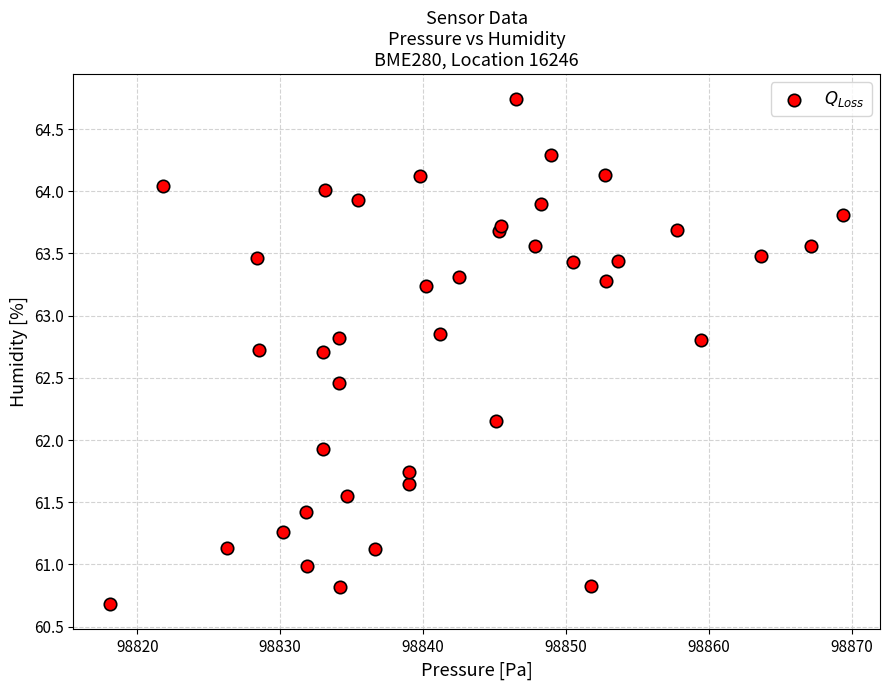

What Y value in the scatter plot is closest to 62?

61.9